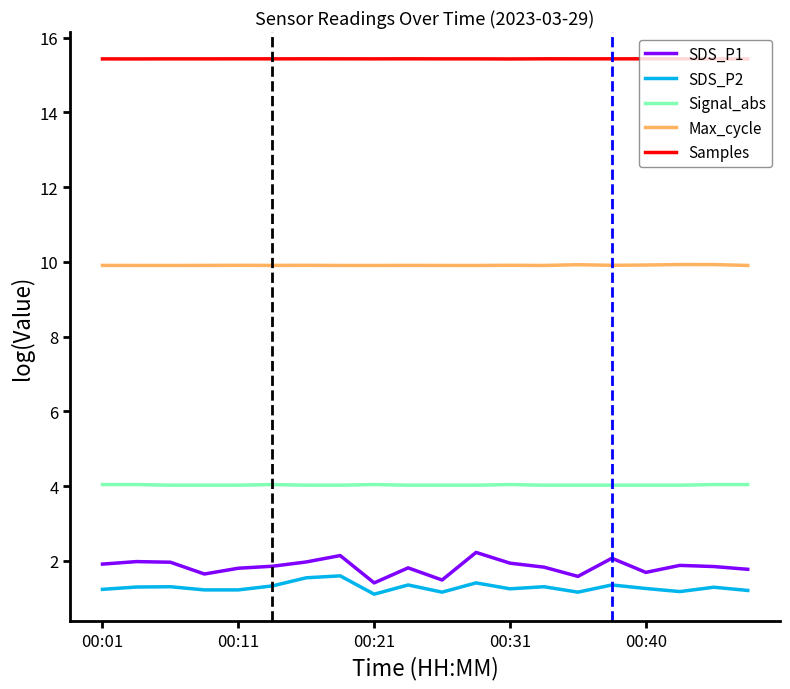

True or false: Signal_abs and Max_cycle intersect in this chart.

False